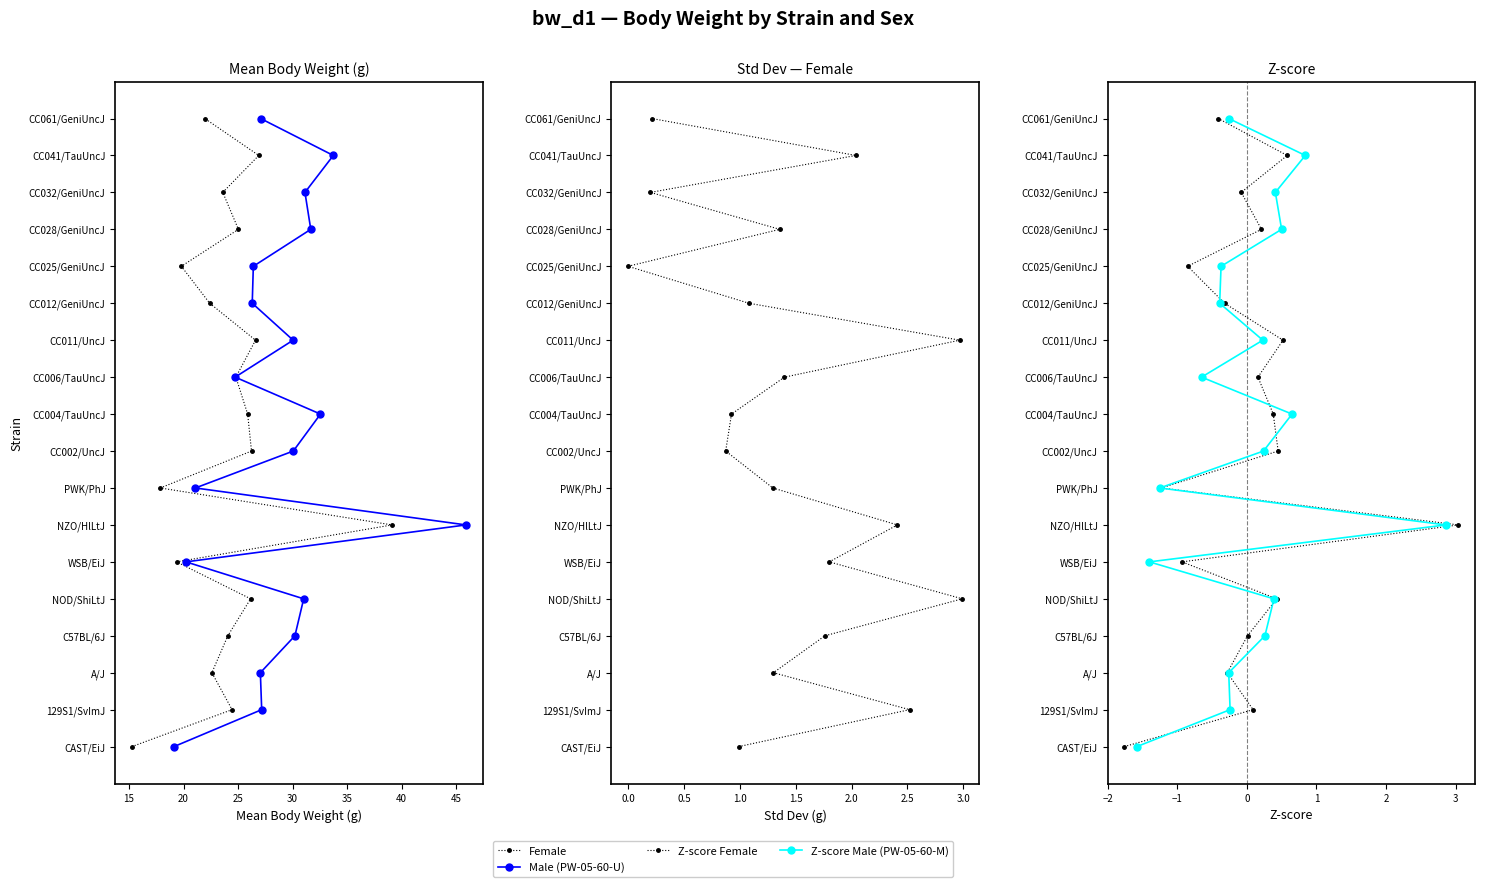

What is the difference between the maximum and minimum values in the Z-score Male (PW-05-60-M) series?

17